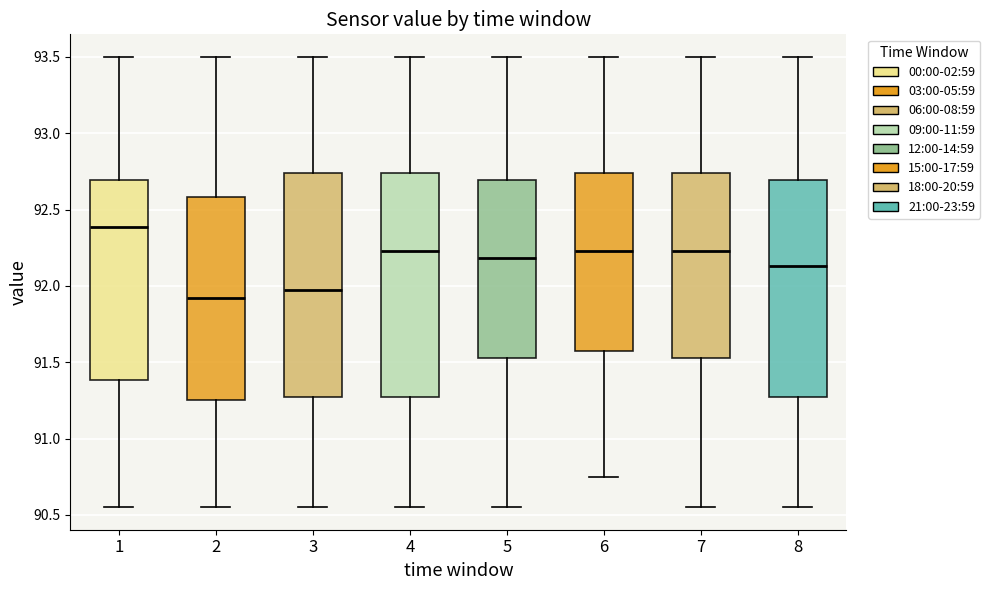

Reading left to right, read every box against the y-axis: the position of its median line, the range the box covers, and the ends of its whiskers. The values are not printed on the chart, so give them approximately, as read against the axis.

1: median 92.40, box 91.40 to 92.70, whiskers 90.55 to 93.50
2: median 91.90, box 91.25 to 92.60, whiskers 90.55 to 93.50
3: median 91.95, box 91.25 to 92.75, whiskers 90.55 to 93.50
4: median 92.25, box 91.25 to 92.75, whiskers 90.55 to 93.50
5: median 92.20, box 91.55 to 92.70, whiskers 90.55 to 93.50
6: median 92.25, box 91.55 to 92.75, whiskers 90.75 to 93.50
7: median 92.25, box 91.55 to 92.75, whiskers 90.55 to 93.50
8: median 92.15, box 91.25 to 92.70, whiskers 90.55 to 93.50